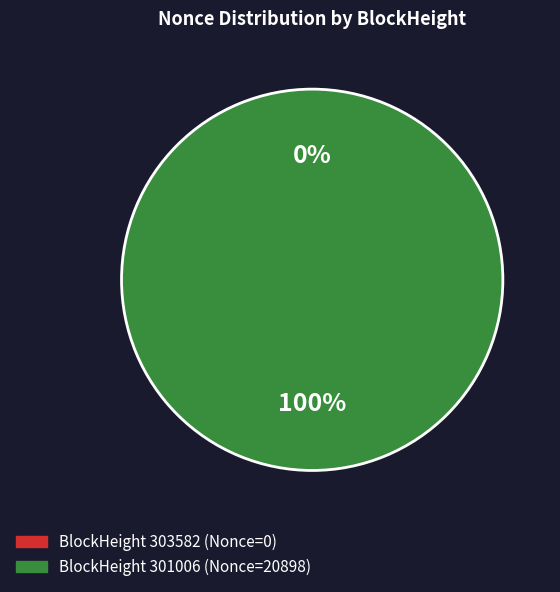

Is it true that 301006 is 100% of the pie?

True